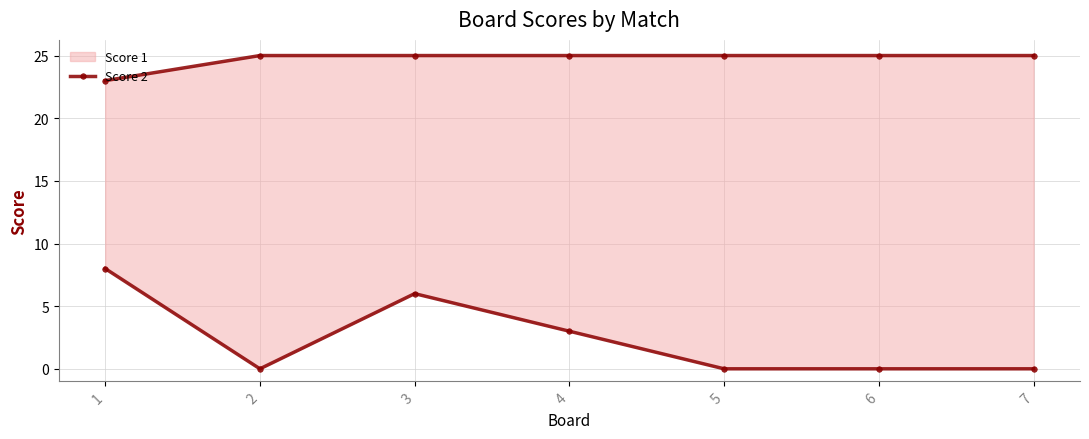

Between 1 and 2, which series saw the biggest shift?

Score 2